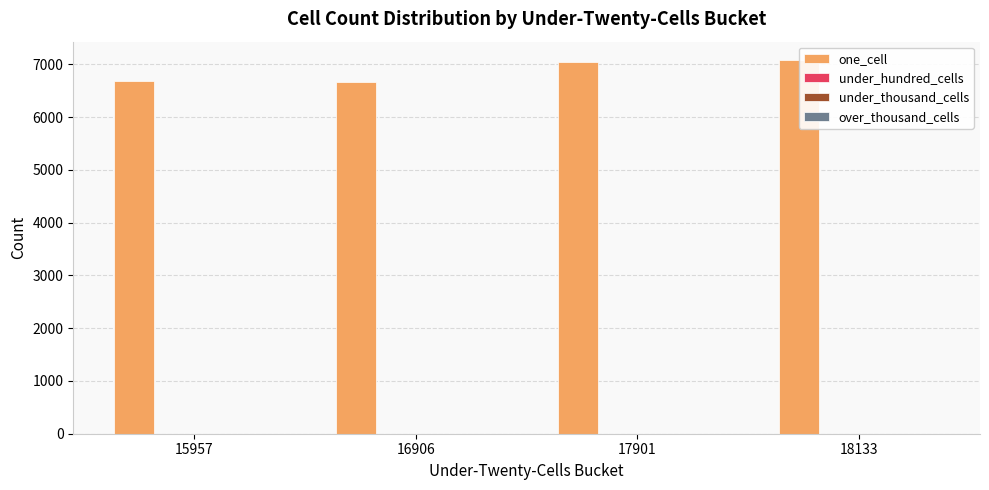

Count the number of categories in the chart.

4